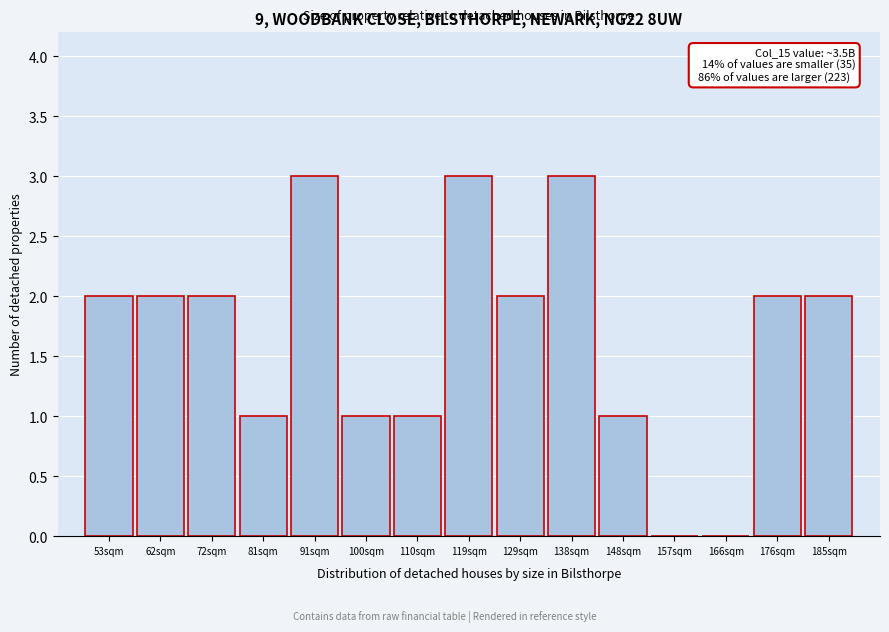

Reading left to right, what are all the values shown in this chart?

53sqm=2	62sqm=2	72sqm=2	81sqm=1	91sqm=3	100sqm=1	110sqm=1	119sqm=3	129sqm=2	138sqm=3	148sqm=1	157sqm=0	166sqm=0	176sqm=2	185sqm=2